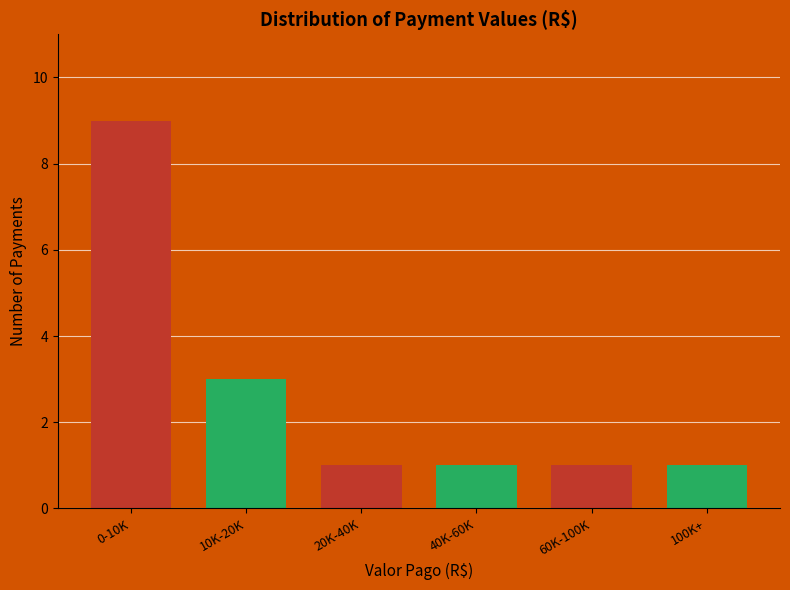

Reading left to right, extract all data points from this chart.

9	3	1	1	1	1